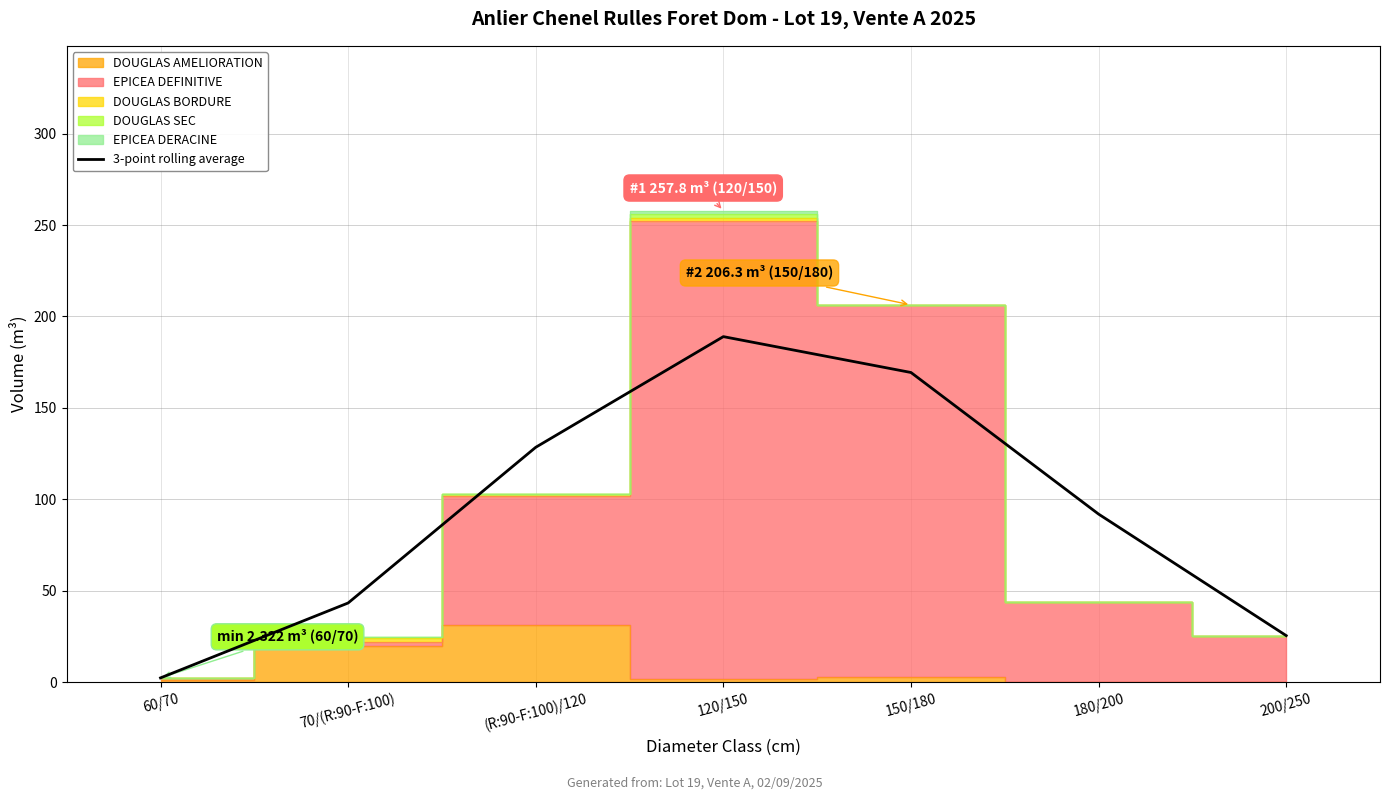

What is the difference between the maximum and minimum values?

186.7